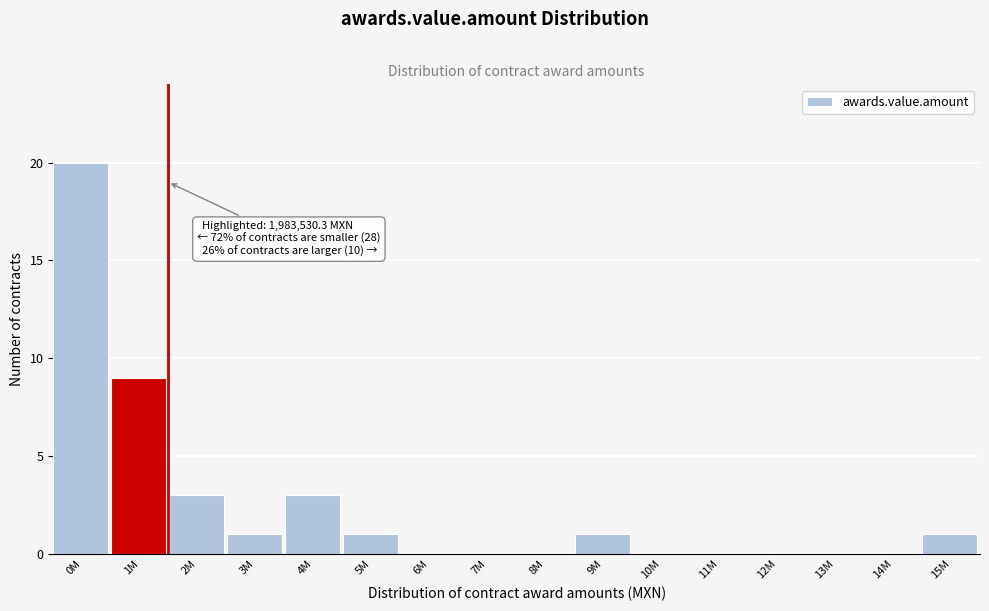

Reading left to right, list all the values displayed in this chart.

0M=20	1M=9	2M=3	3M=1	4M=3	5M=1	6M=0	7M=0	8M=0	9M=1	10M=0	11M=0	12M=0	13M=0	14M=0	15M=1